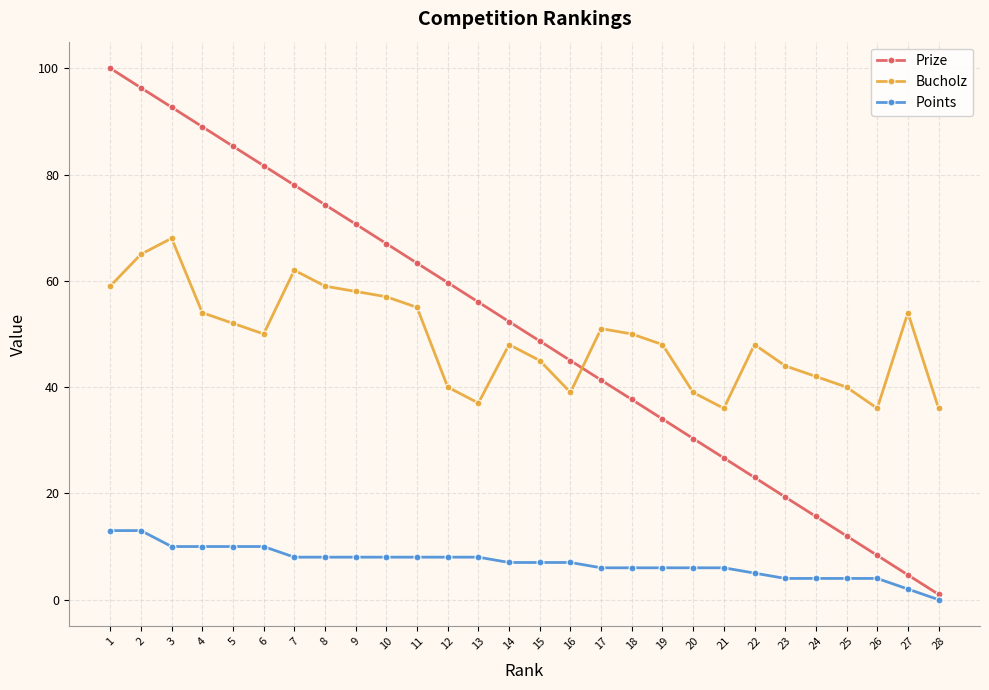

What is the difference between the highest and lowest values at 22?

43.0